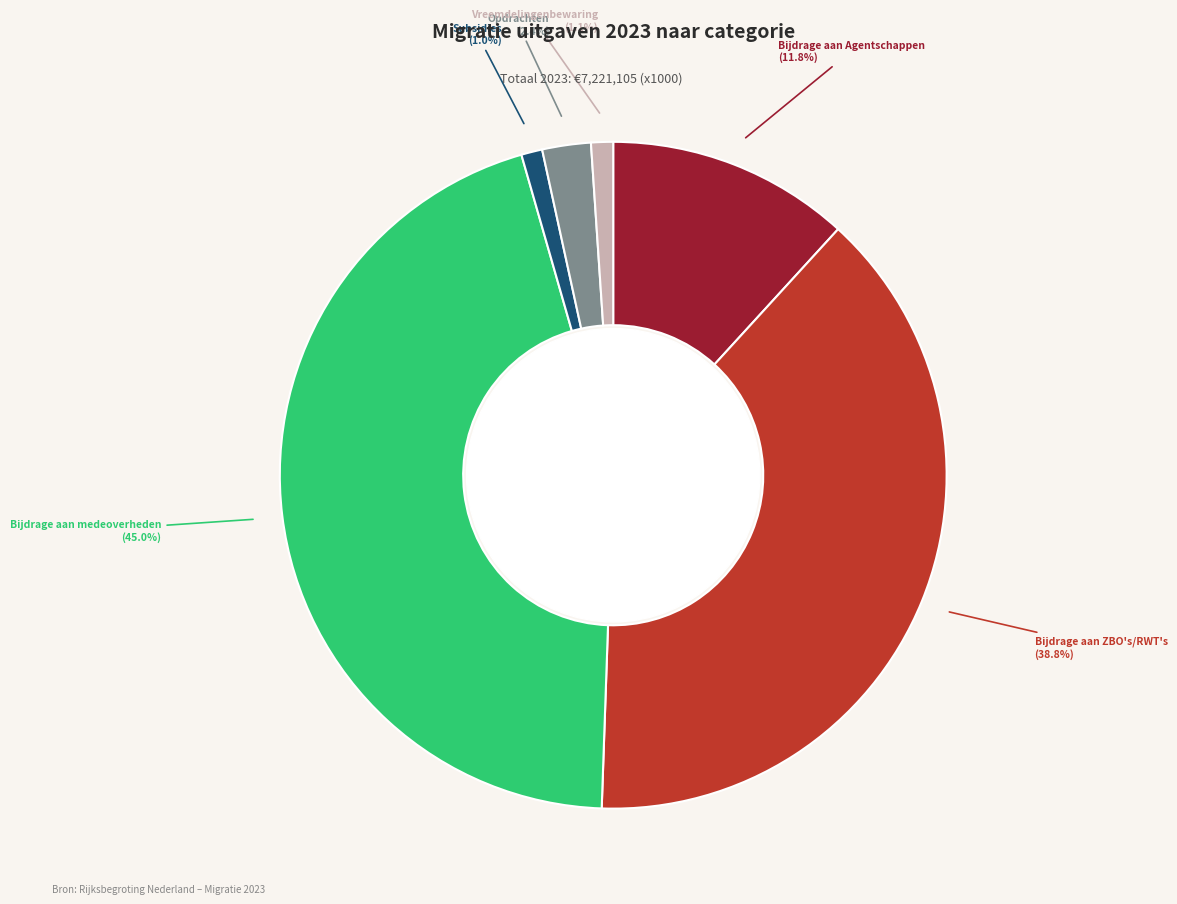

What percentage is the Vreemdelingenbewaring slice, to the nearest percent?

1%